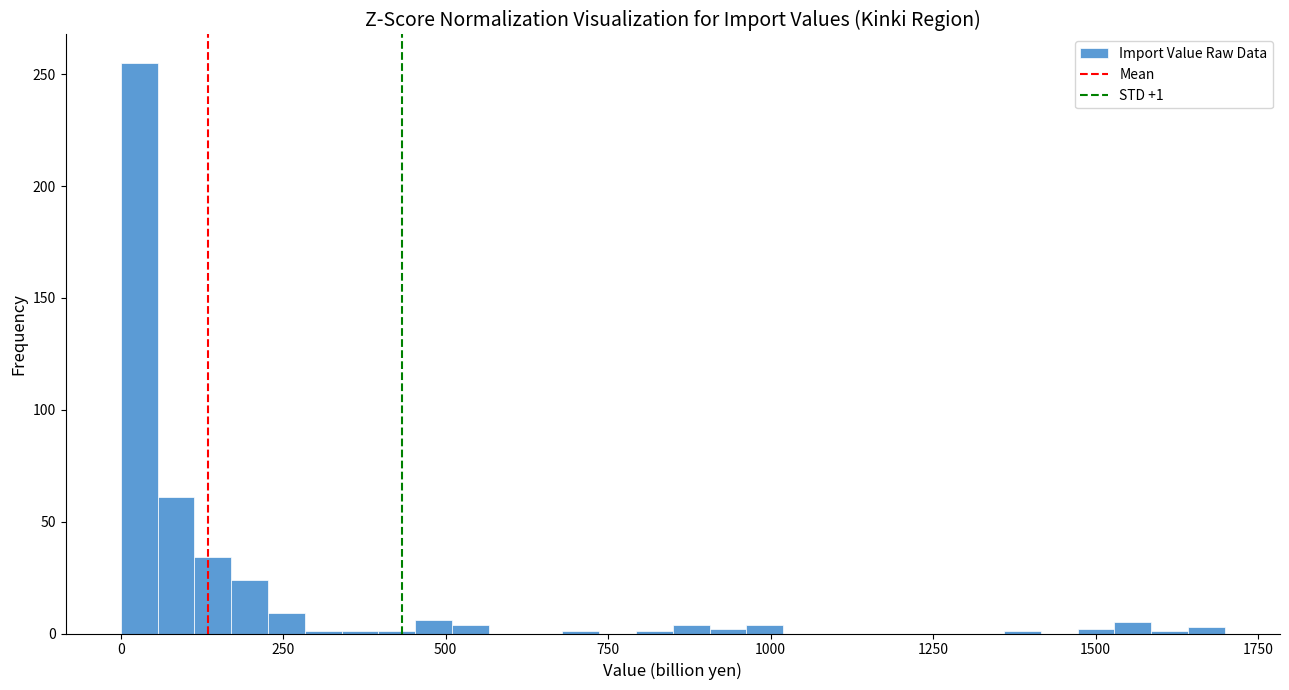

Read against the x-axis, roughly where is the centre of the tallest bar?

50